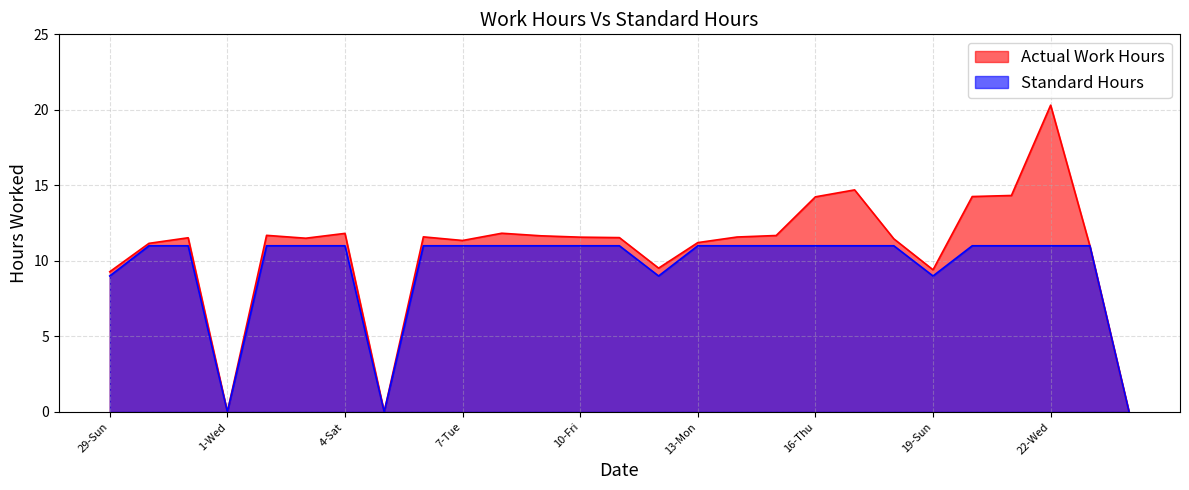

True or false: Work Hours has a value of 8.7 at 24-Fri.

False